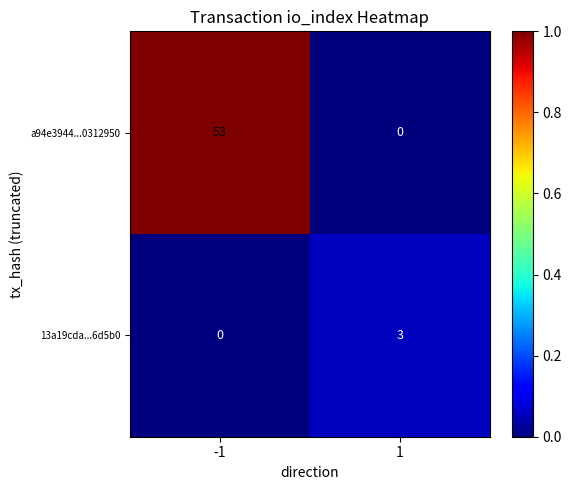

The a94e3944...0312950 series shows 19 at -1. True or false?

False